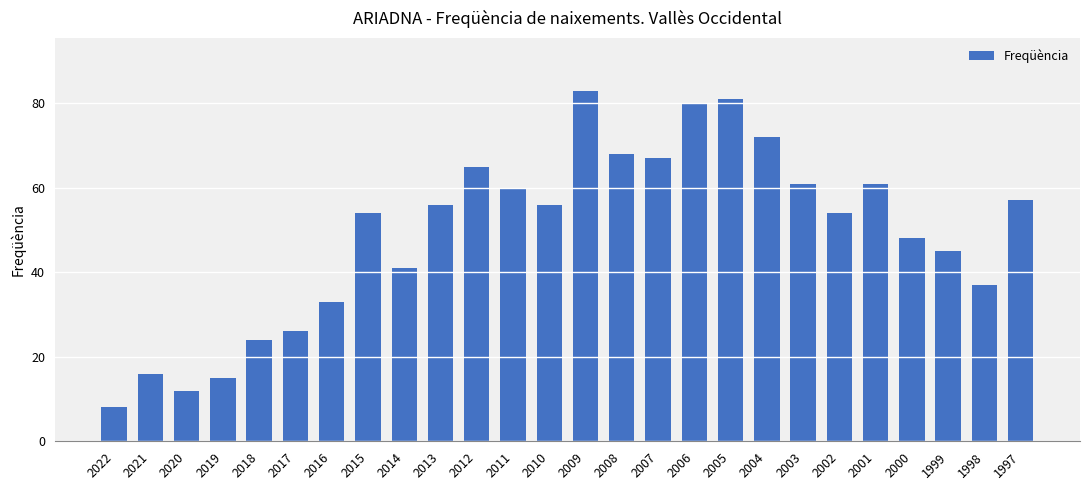

What is the value of the 2nd bar from the left?

16